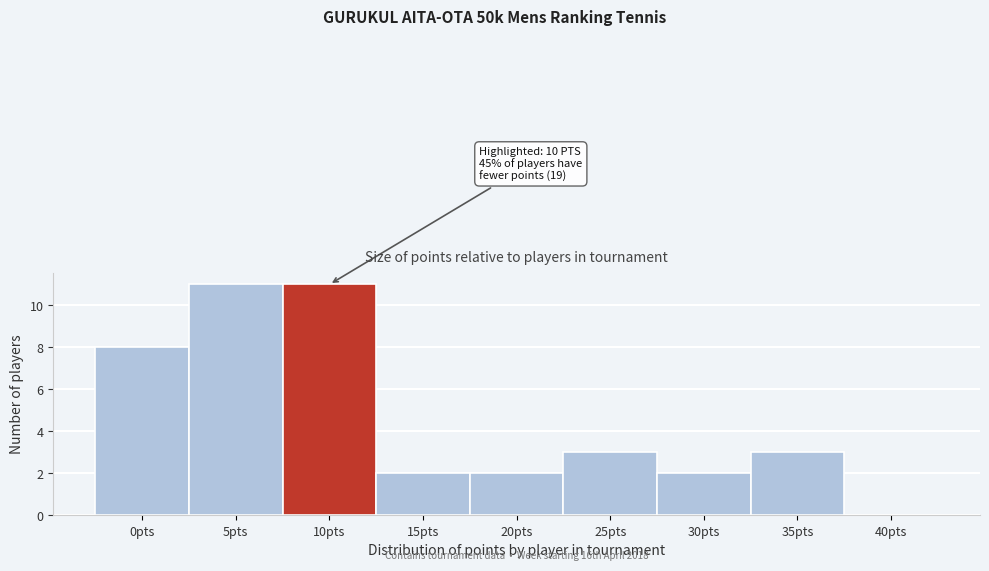

Reading right to left, extract all data points from this chart.

40pts=0	35pts=3	30pts=2	25pts=3	20pts=2	15pts=2	10pts=11	5pts=11	0pts=8